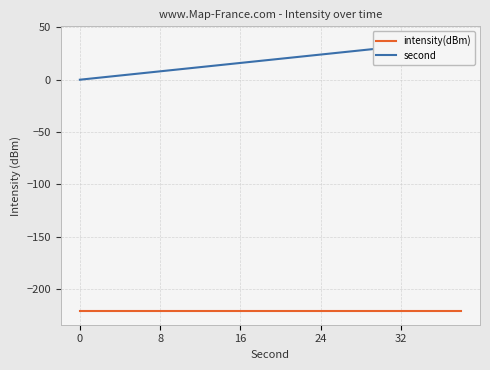

True or false: intensity(dBm) and second cross at least once.

False